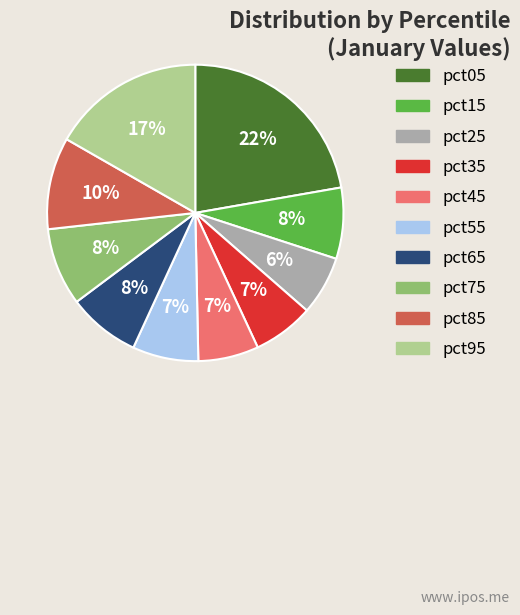

Do pct45 and pct05 together represent more than half of the pie?

No